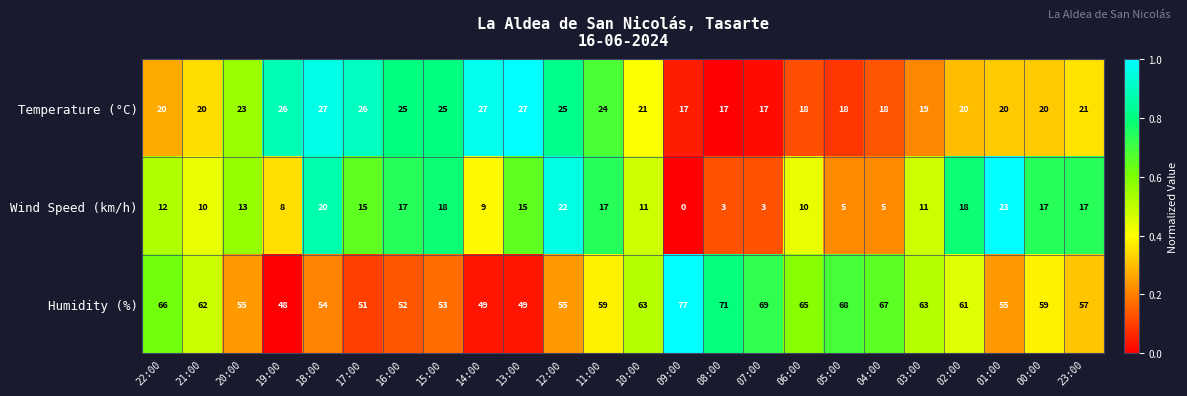

What is the difference between the Wind Speed (km/h) values at 05:00 and 12:00?

17